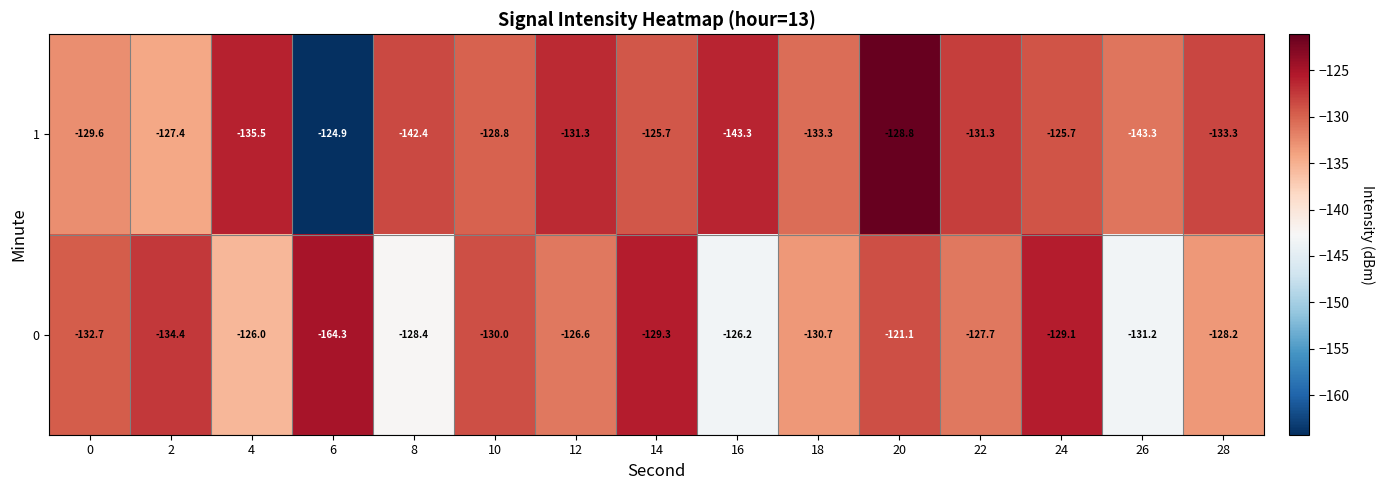

Rank the series by their maximum value, from lowest to highest.

1, 0